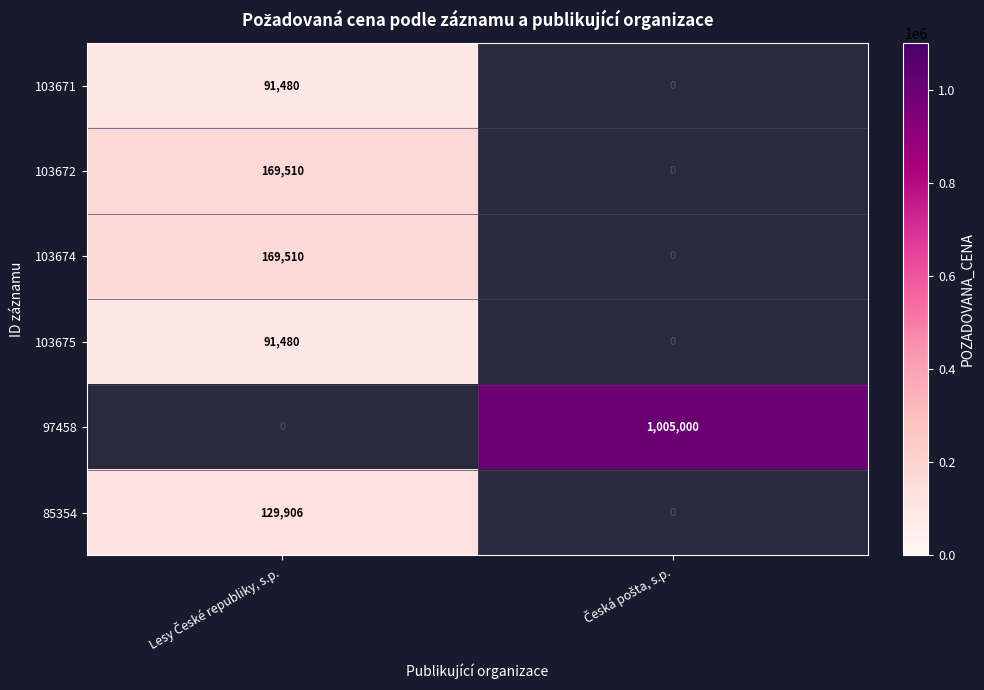

What is the minimum value shown in the chart?

91480.0